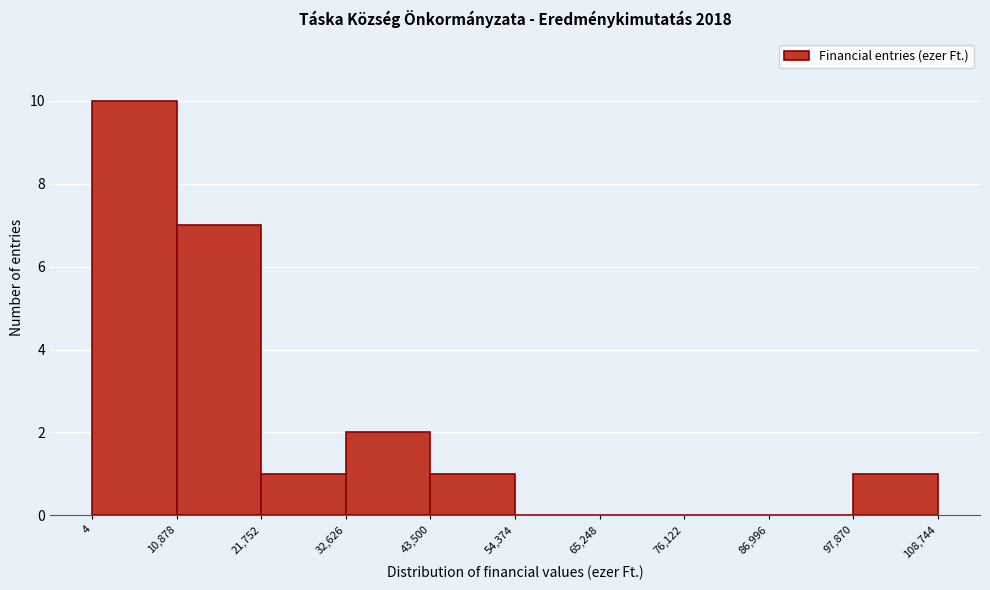

Reading left to right, transcribe this chart: for each bar, give the range it covers on the x-axis and its height. The values are not printed on the chart, so give them approximately, as read against the axis.

4 to 10,878: 10
10,878 to 21,752: 7
21,752 to 32,626: 1
32,626 to 43,500: 2
43,500 to 54,374: 1
54,374 to 65,248: 0
65,248 to 76,122: 0
76,122 to 86,996: 0
86,996 to 97,870: 0
97,870 to 108,744: 1